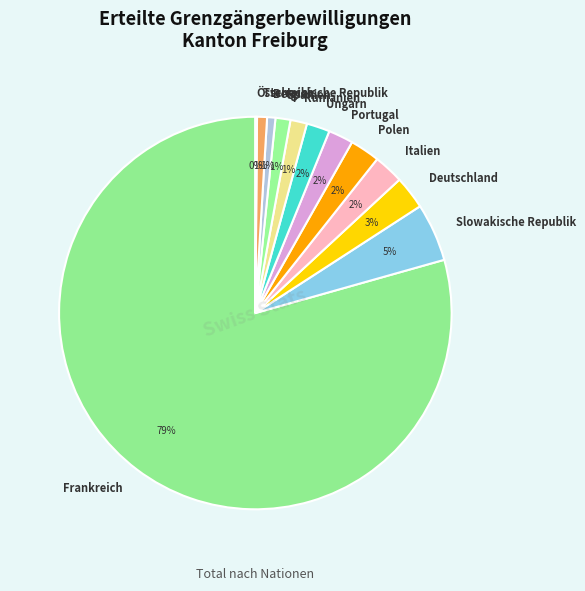

Between Slowakische Republik and Polen, which is larger?

Slowakische Republik